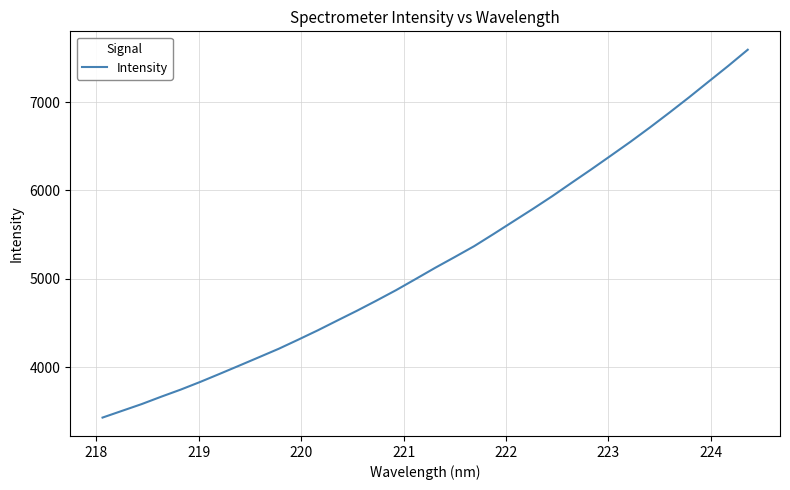

Reading right to left, extract all data points from this chart.

7591.8	7408.6	7231.9	7054.4	6882.2	6714.3	6551.5	6395.4	6240.4	6089.3	5936.6	5791.5	5650.4	5509.1	5370.6	5246.8	5125.1	4997.9	4872.3	4754.3	4639.4	4529.3	4418.2	4312.6	4209.2	4114.5	4020.5	3927.2	3835.5	3748.3	3667.7	3583.9	3507.7	3431.3